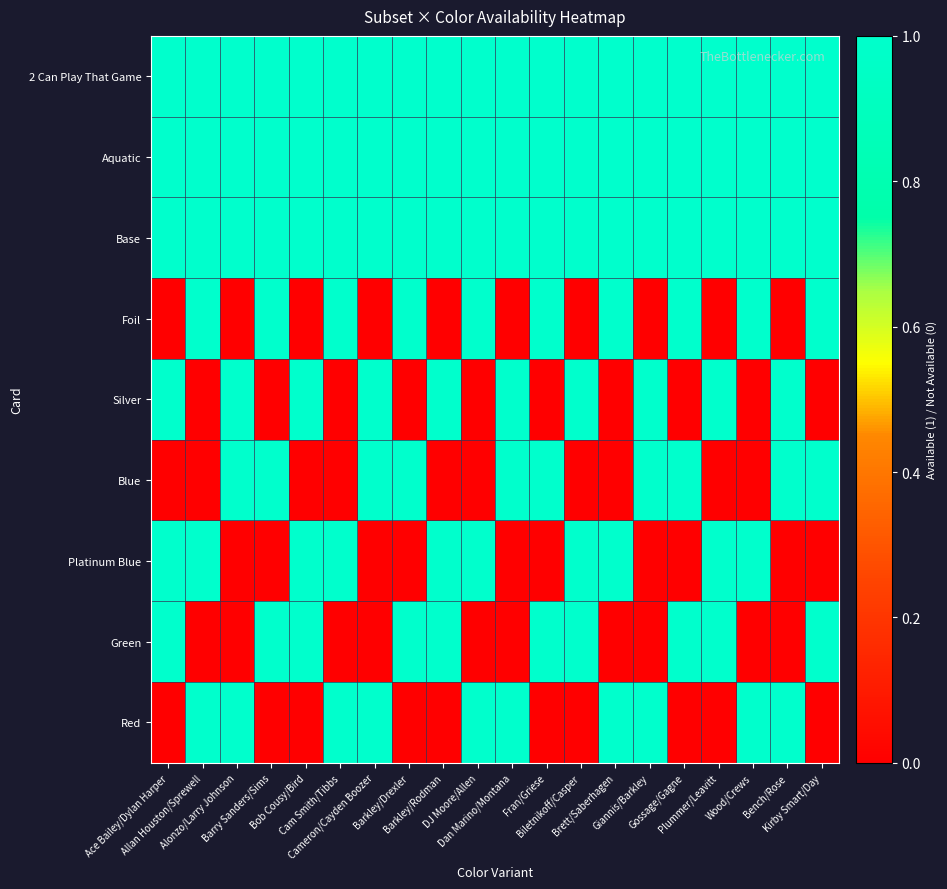

Which series has the largest total across all categories?

2 Can Play That Game